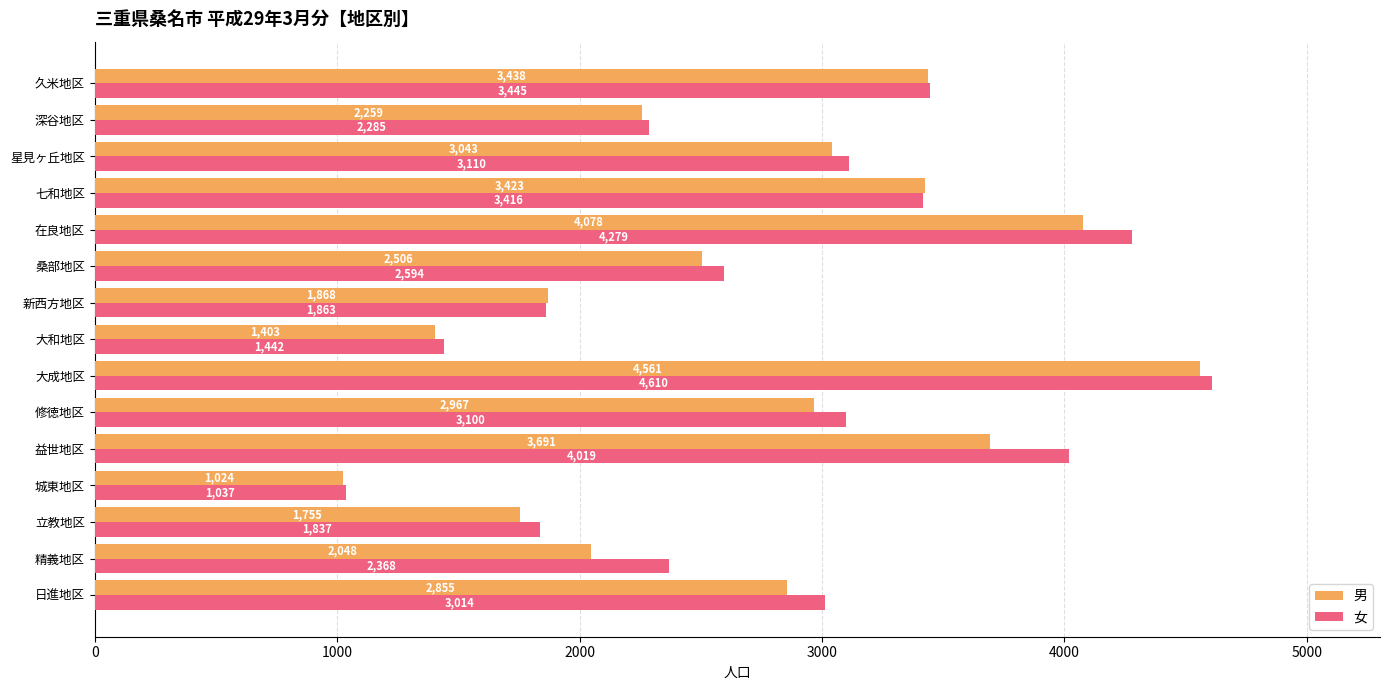

What is the maximum value shown in the chart?

4610